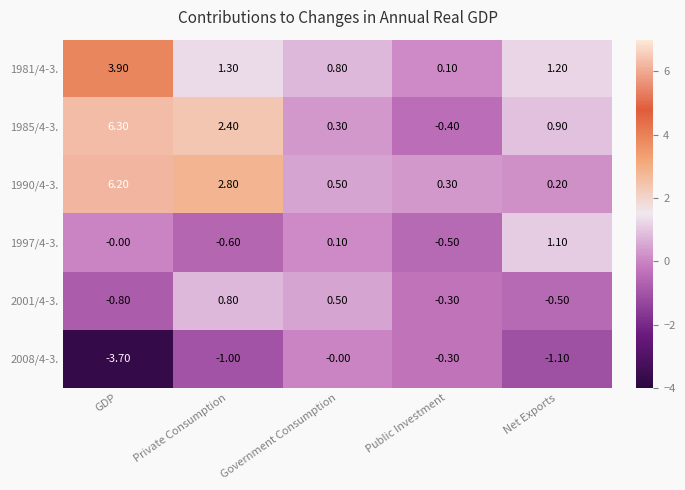

Where is 1981/4-3. nearest to the value 2?

Private Consumption